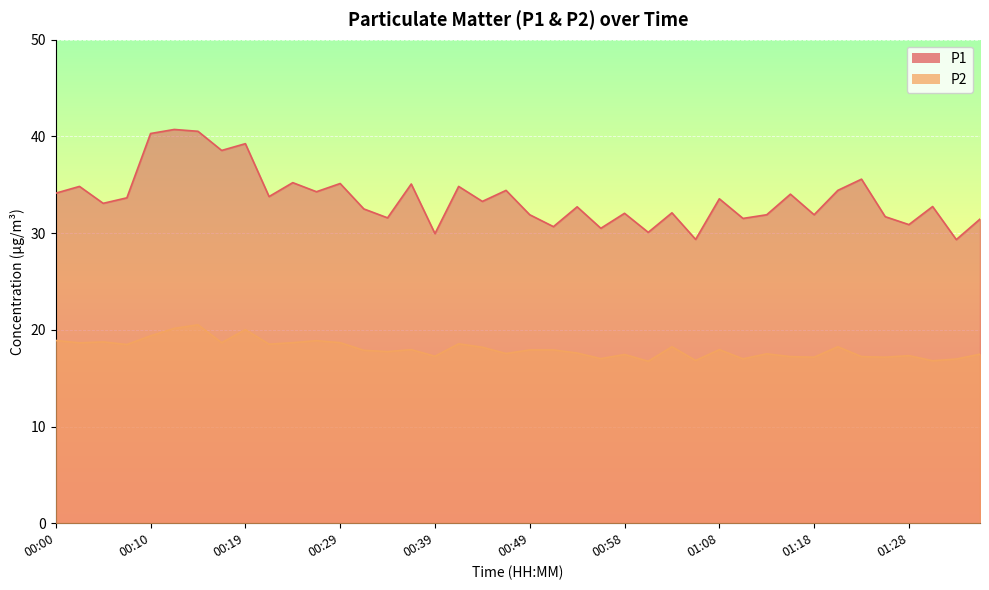

At which label does P2 first exceed 17?

00:00